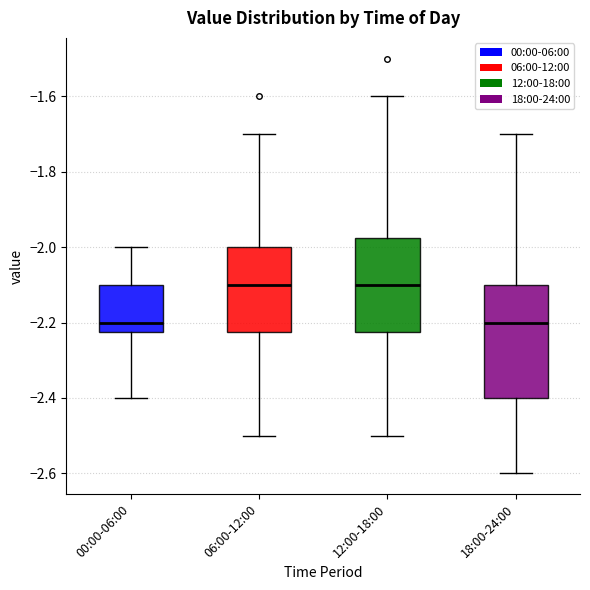

Reading left to right, transcribe this box plot: for each box, give where its median line is, the range the box spans, and where its two whiskers end, as read against the y-axis. The values are not printed on the chart, so give them approximately, as read against the axis.

00:00-06:00: median -2.20, box -2.22 to -2.10, whiskers -2.40 to -2.00
06:00-12:00: median -2.10, box -2.22 to -2.00, whiskers -2.50 to -1.70
12:00-18:00: median -2.10, box -2.22 to -1.98, whiskers -2.50 to -1.60
18:00-24:00: median -2.20, box -2.40 to -2.10, whiskers -2.60 to -1.70